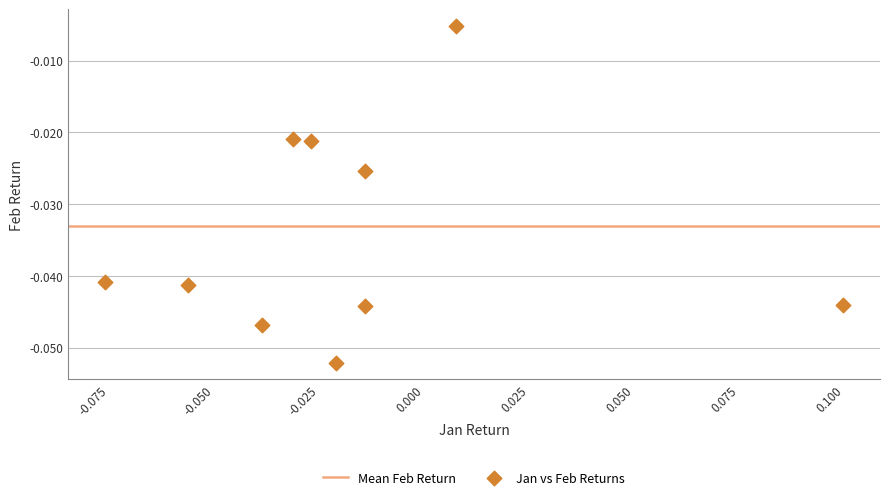

How many data points are displayed?

10